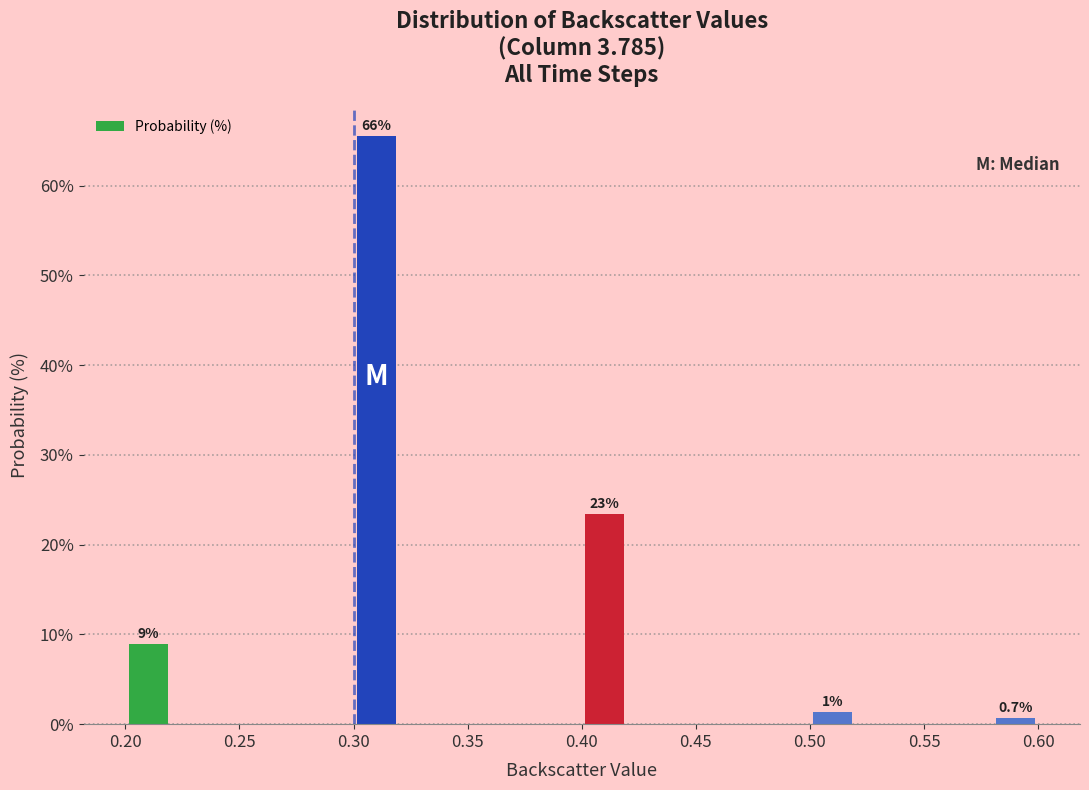

Over which range of the x-axis is the bar tallest?

0.30 to 0.32